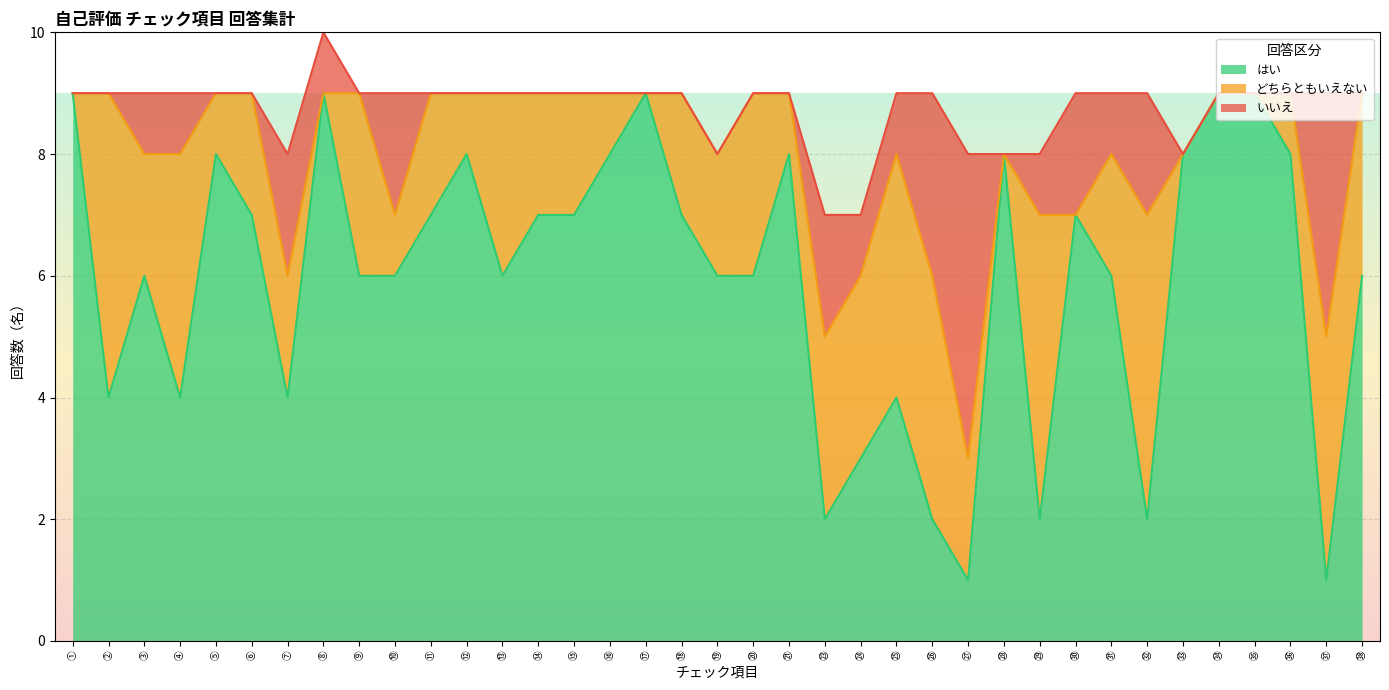

The value of いいえ at ㉞ is -3. True or false?

False